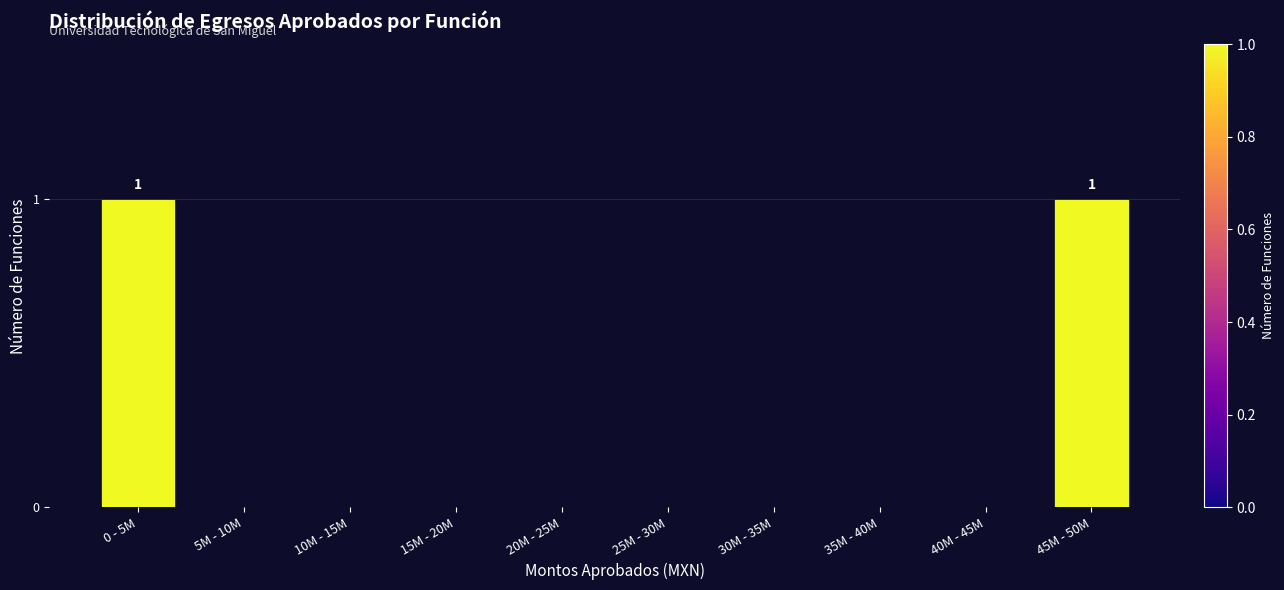

Reading left to right, list all the values displayed in this chart.

0 - 5M=1	5M - 10M=0	10M - 15M=0	15M - 20M=0	20M - 25M=0	25M - 30M=0	30M - 35M=0	35M - 40M=0	40M - 45M=0	45M - 50M=1